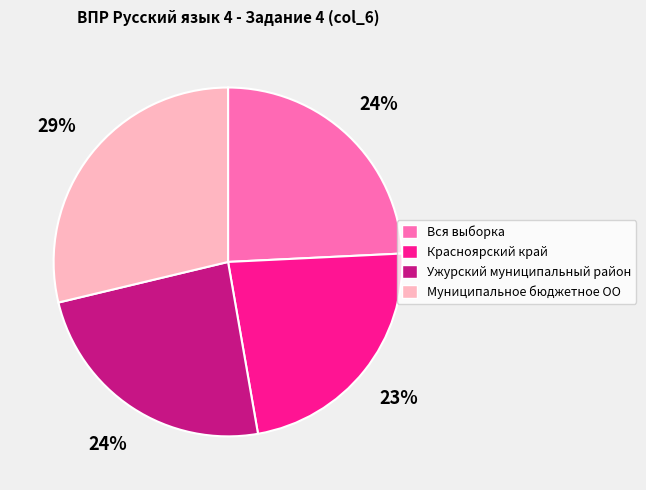

What is the ratio of the value at Ужурский муниципальный район to the value at Красноярский край?

1.0